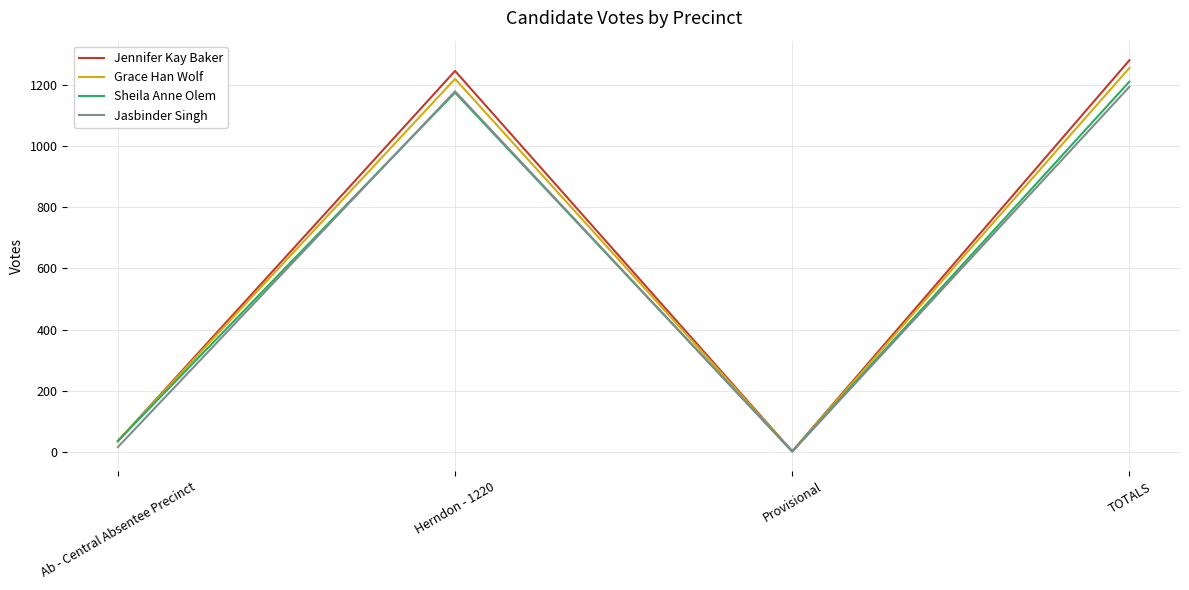

Between Ab - Central Absentee Precinct and Herndon - 1220, which series saw the biggest shift?

Jennifer Kay Baker